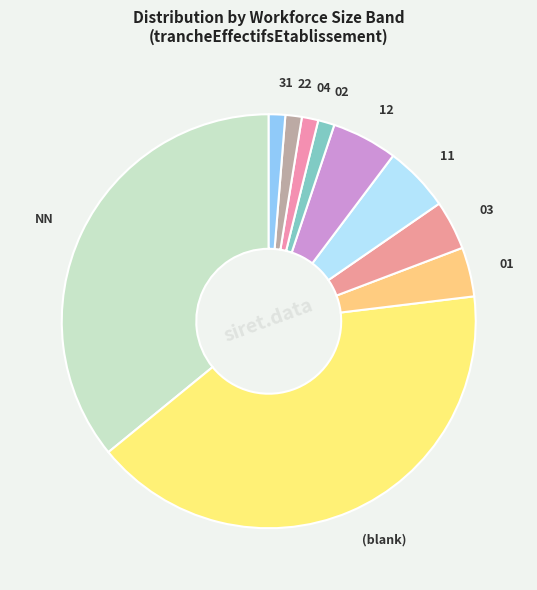

How many slices are in this pie chart?

10